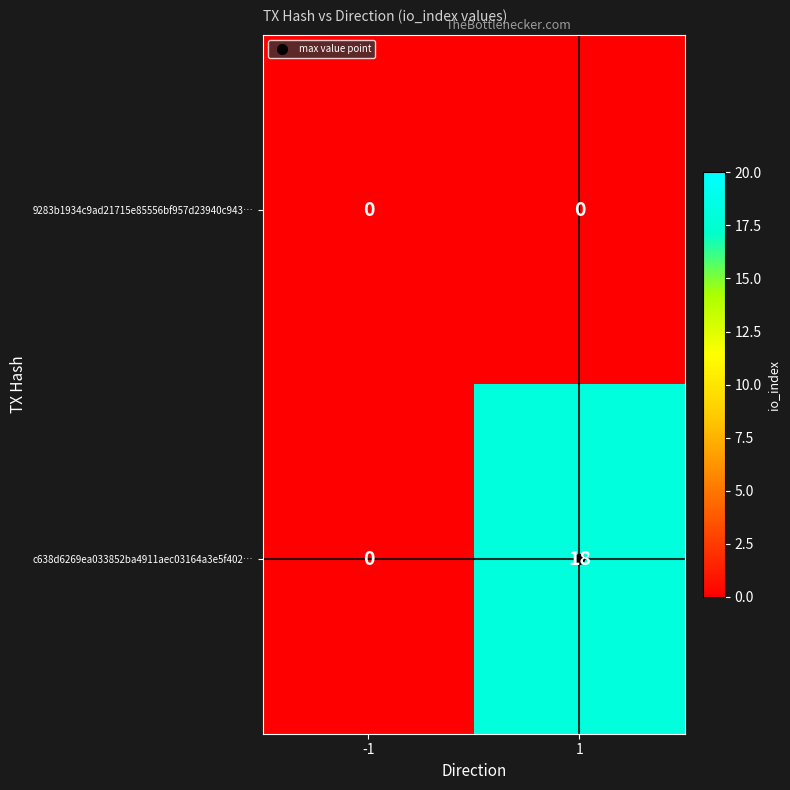

Which series has the largest total across all categories?

c638d6269ea033852ba4911aec03164a3e5f402…